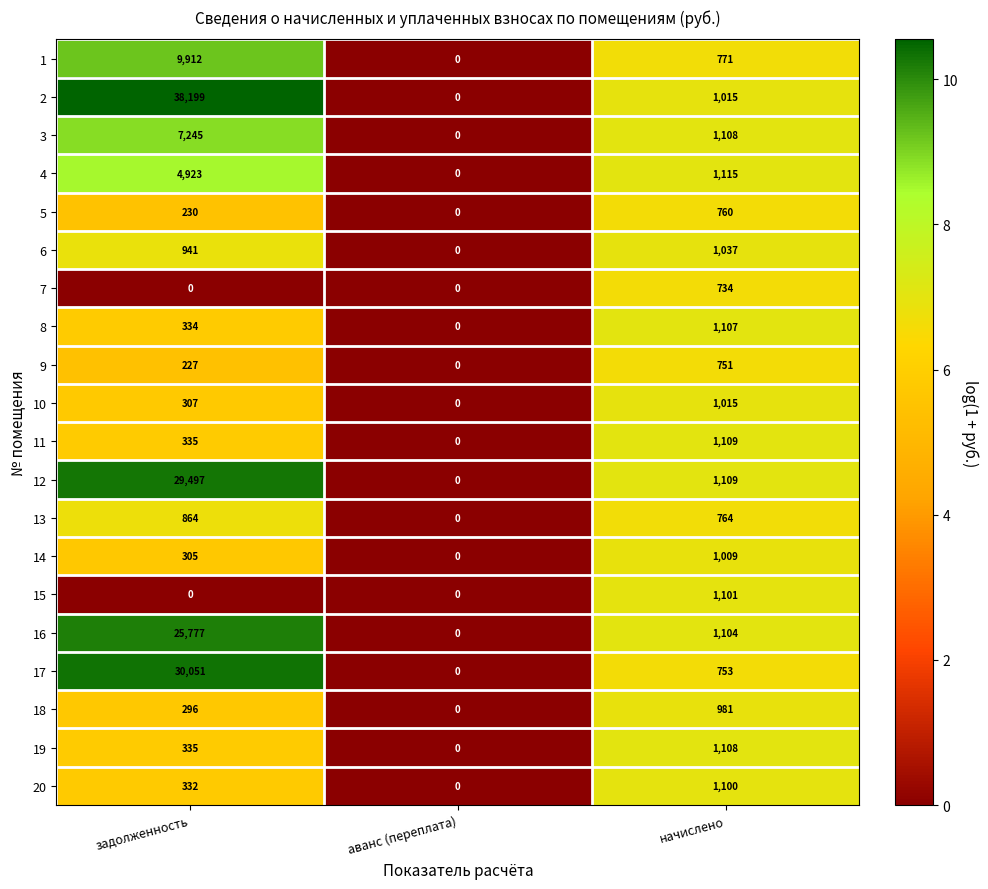

List the series in order of their peak value, lowest first.

7, 9, 5, 13, 18, 14, 10, 6, 20, 15, 8, 19, 11, 4, 3, 1, 16, 12, 17, 2